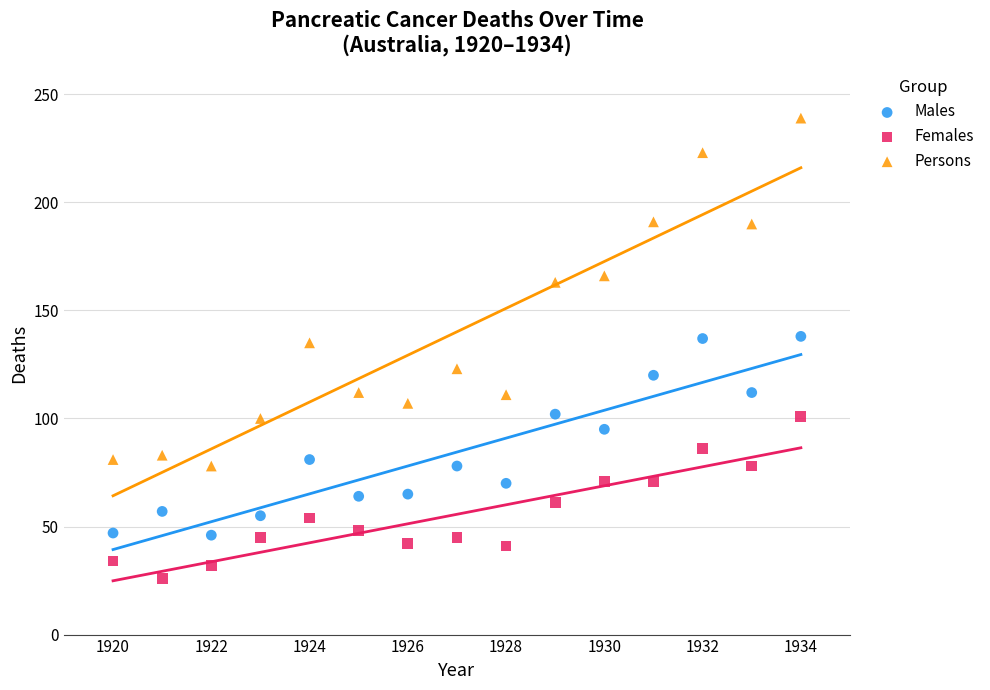

Which series contains the lowest Y value?

Females